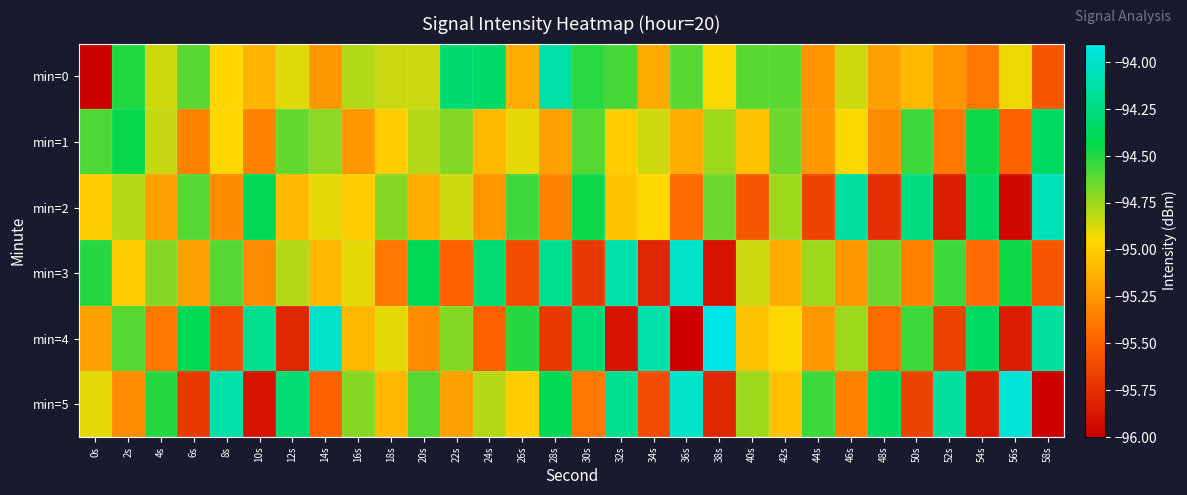

Rank the series at 58s from lowest to highest value.

min=5, min=0, min=3, min=1, min=4, min=2